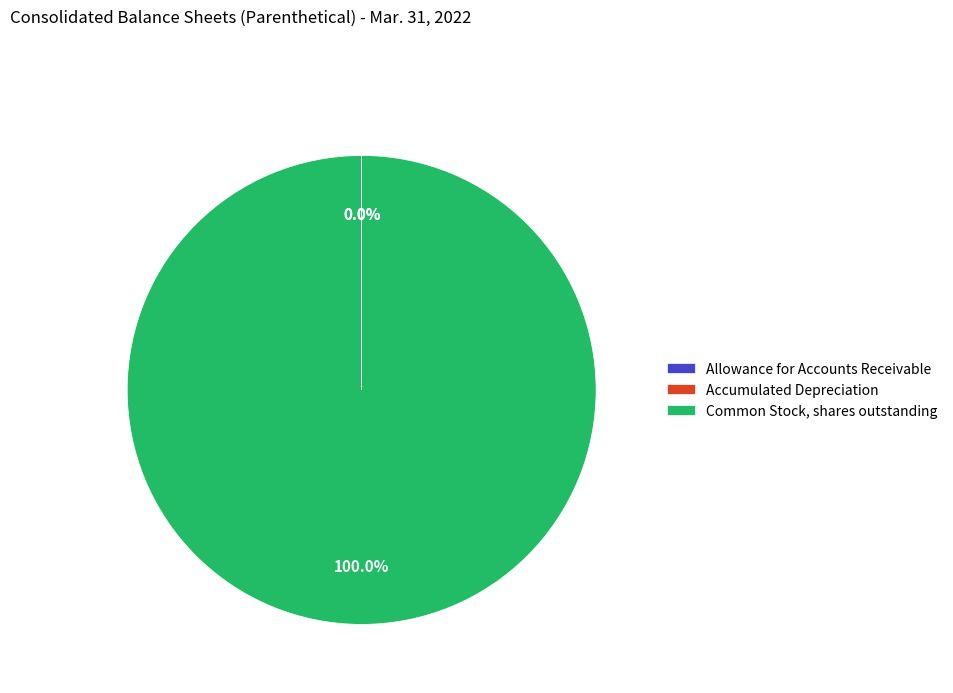

Which category has the biggest portion of the pie?

Common Stock, shares outstanding